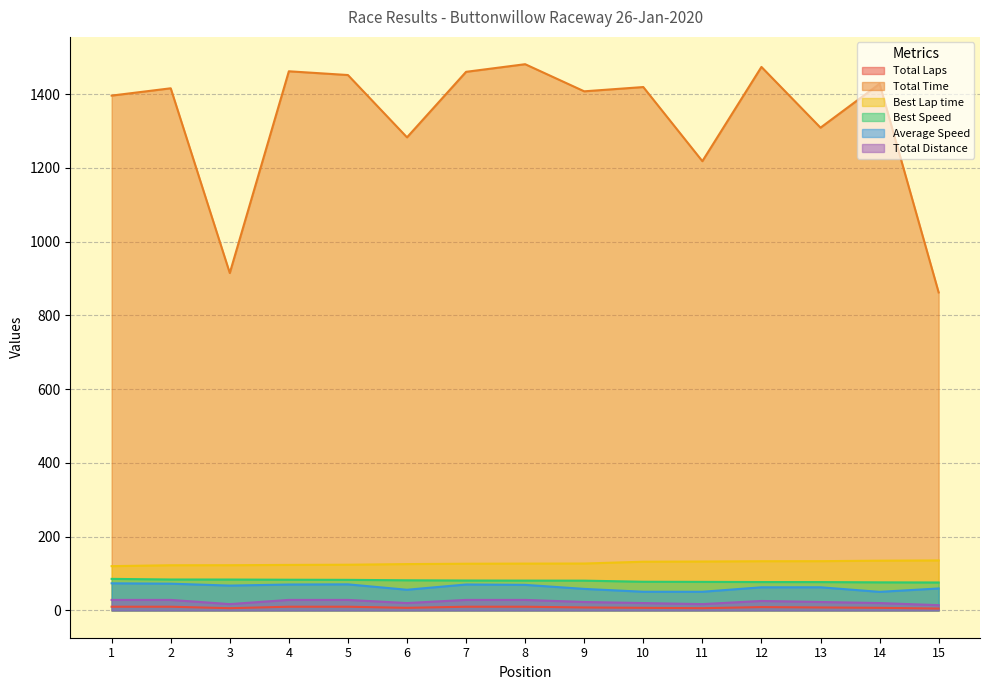

What is the difference between the second highest and second lowest values in the Total Time series?

558.8